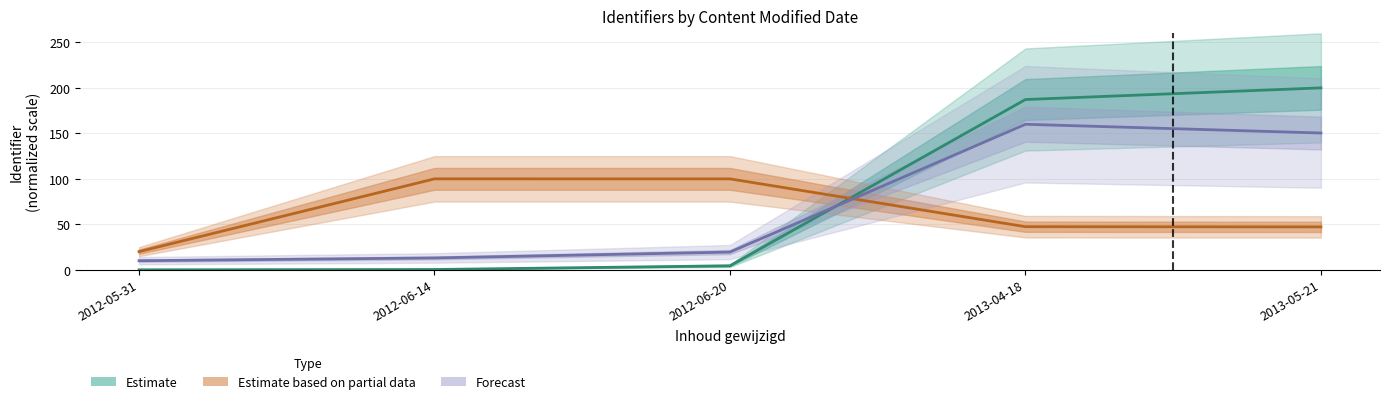

Which series ends up on top after the final intersection of Forecast and Estimate based on partial data?

Forecast